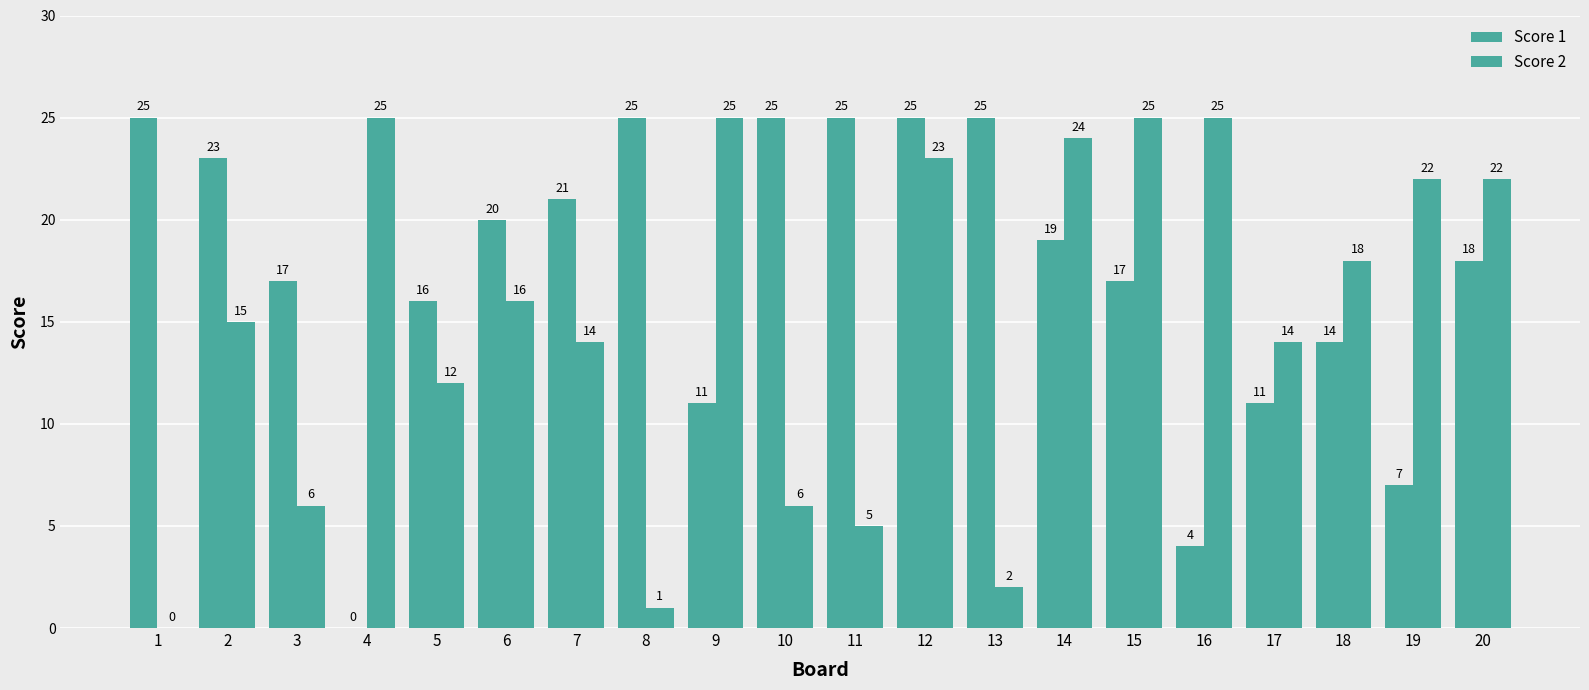

Count the number of data series in this chart.

2